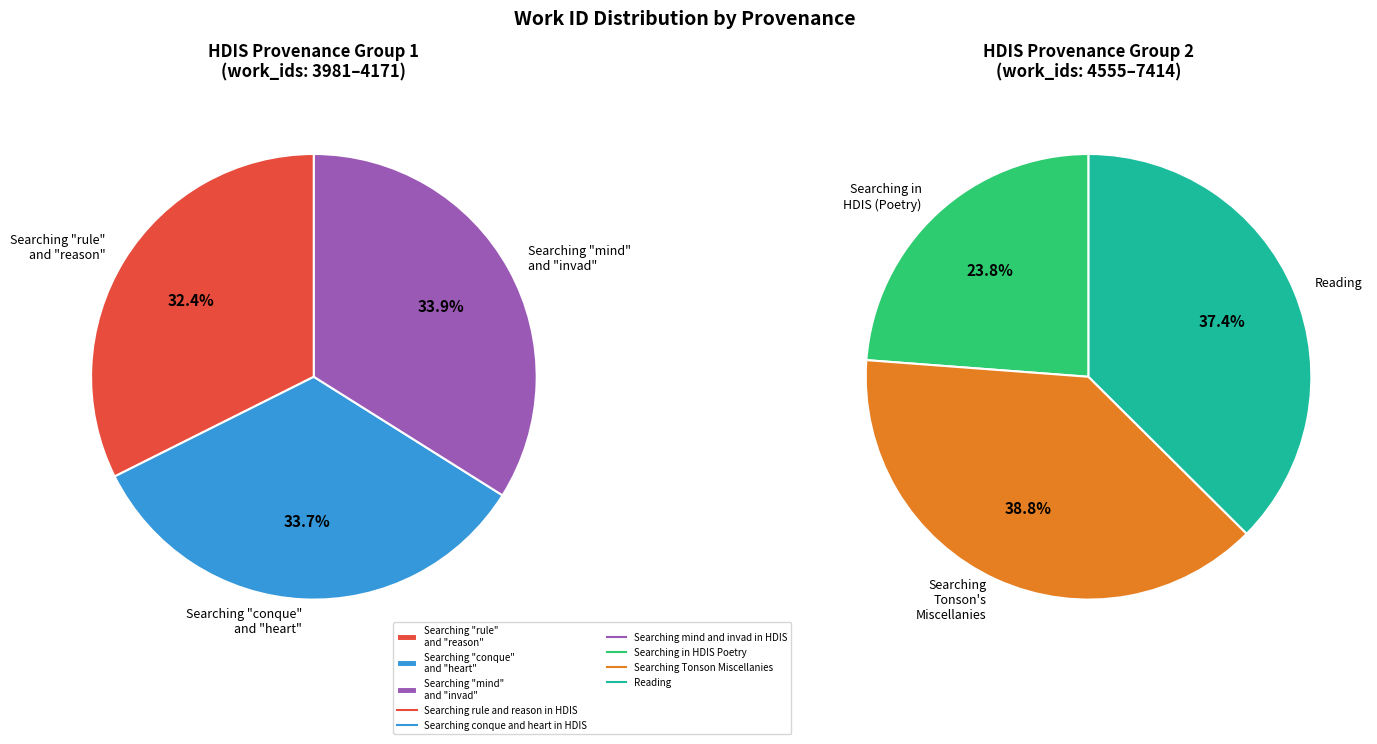

Is there any slice that represents more than half of the pie?

No